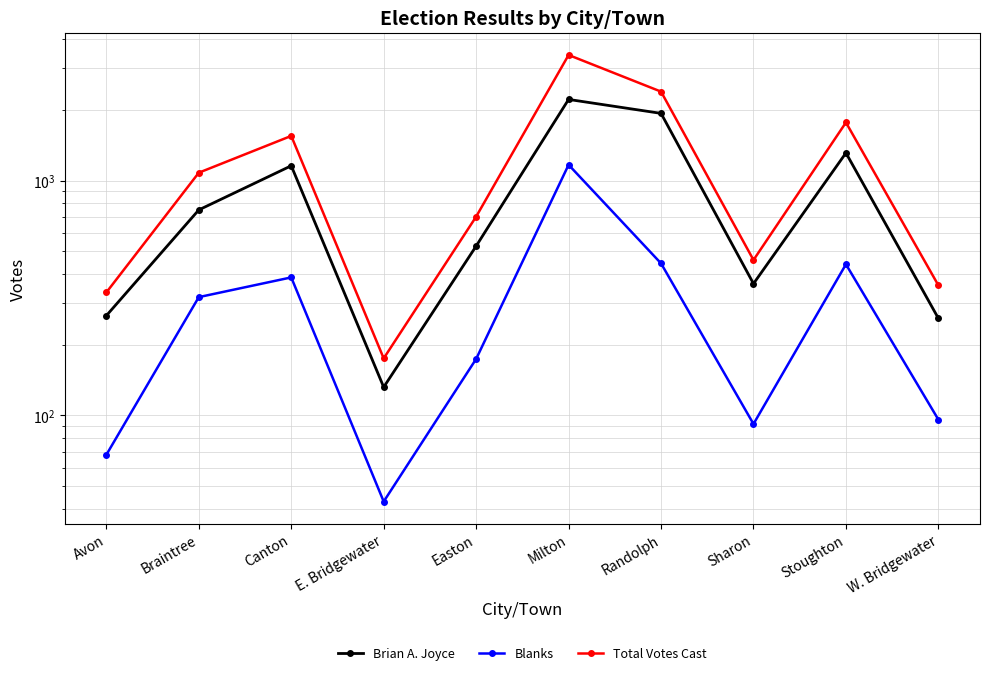

Reading right to left, what are all the values shown in this chart?

Brian A. Joyce: W. Bridgewater=259	Stoughton=1311	Sharon=364	Randolph=1932	Milton=2215	Easton=526	E. Bridgewater=132	Canton=1156	Braintree=750	Avon=266
Blanks: W. Bridgewater=96	Stoughton=440	Sharon=92	Randolph=444	Milton=1167	Easton=174	E. Bridgewater=43	Canton=387	Braintree=319	Avon=68
Total Votes Cast: W. Bridgewater=358	Stoughton=1767	Sharon=459	Randolph=2391	Milton=3424	Easton=702	E. Bridgewater=175	Canton=1549	Braintree=1080	Avon=334